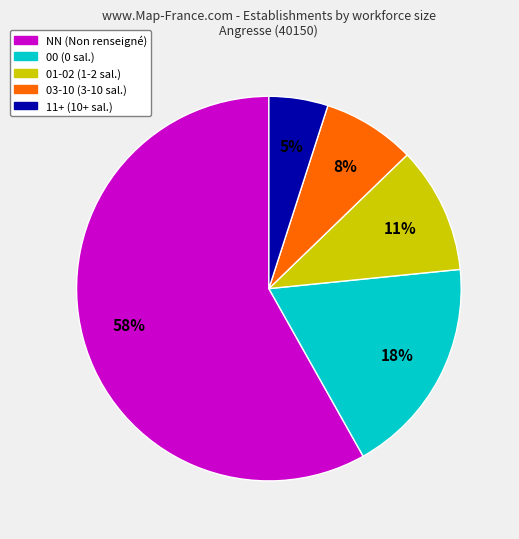

How many segments does this pie chart have?

5